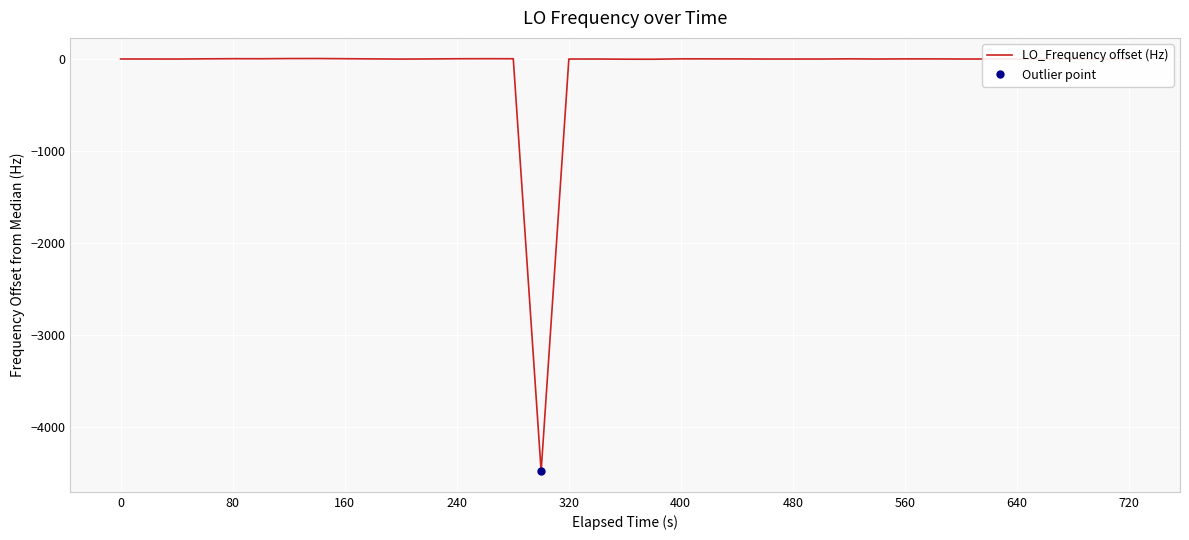

What is the minimum value for LO_Frequency offset (Hz)?

-4480.0